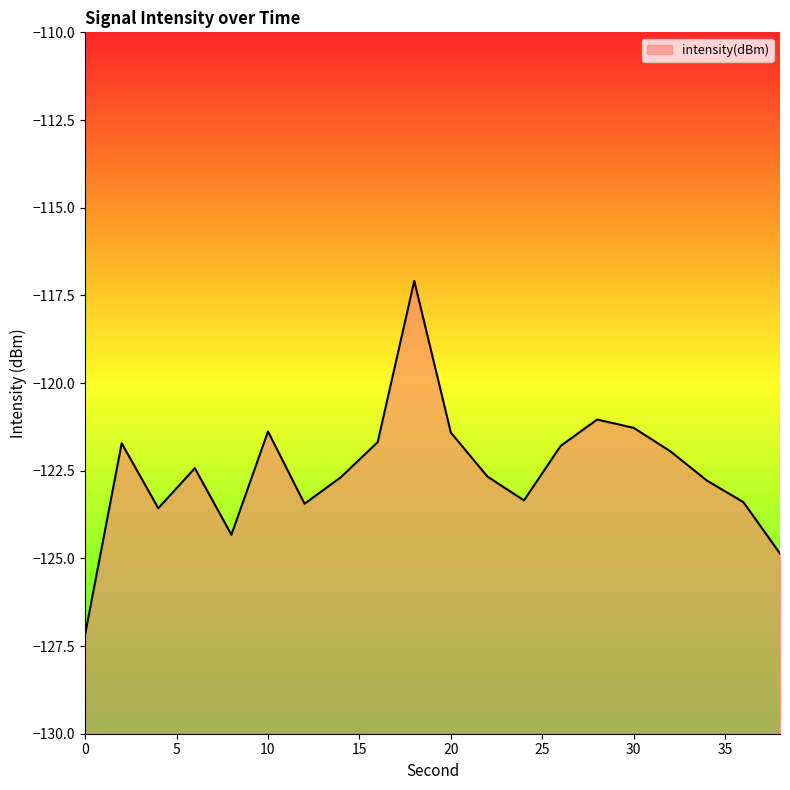

List the labels in order of value, largest first.

18, 28, 30, 10, 20, 16, 2, 26, 32, 6, 22, 14, 34, 24, 36, 12, 4, 8, 38, 0